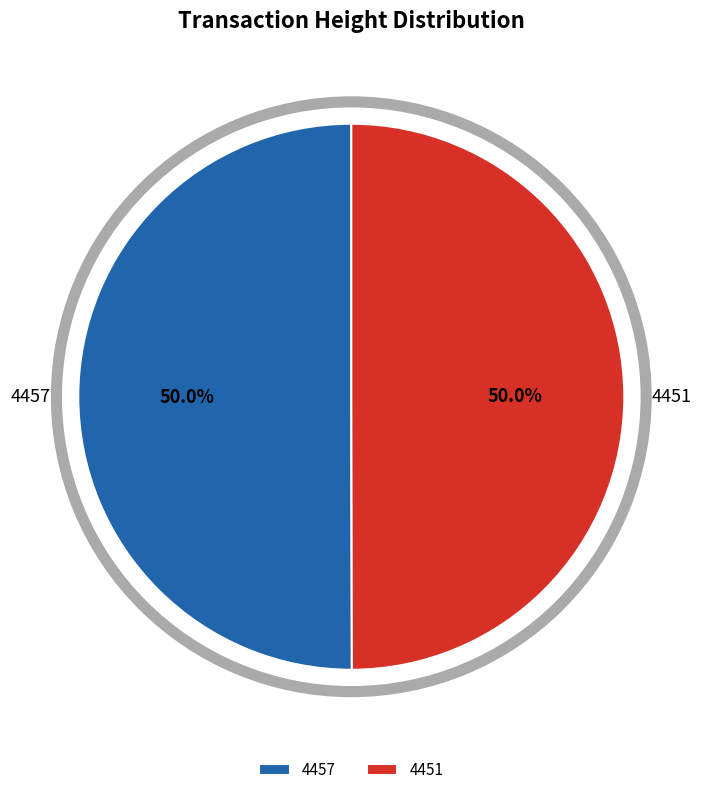

How many segments does this pie chart have?

2